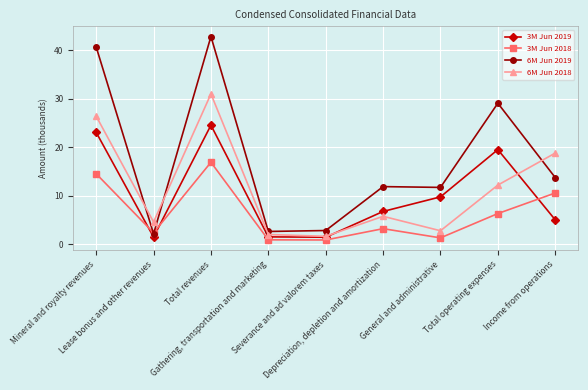

How many values in the 3M Jun 2019 series exceed 6?

5